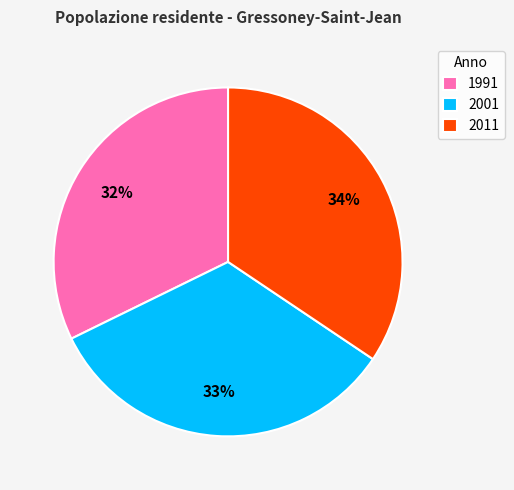

To the nearest percent, what is the combined percentage of 2001 and 2011?

68%